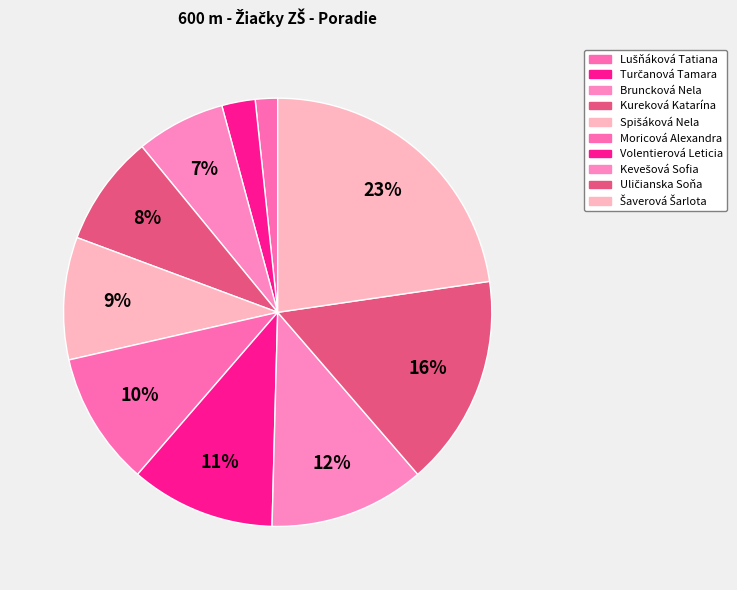

How many segments does this pie chart have?

10